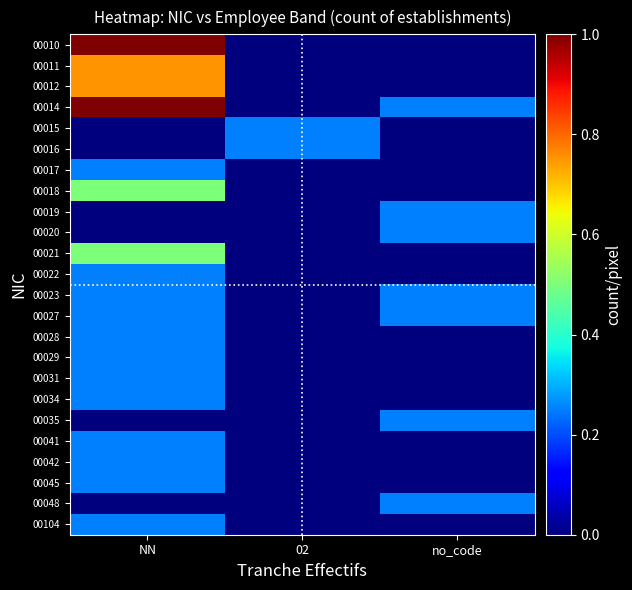

Reading right to left, what are all the values shown in this chart?

00010: no_code=0.0	02=0.0	NN=1.0
00011: no_code=0.0	02=0.0	NN=0.8
00012: no_code=0.0	02=0.0	NN=0.8
00014: no_code=0.2	02=0.0	NN=1.0
00015: no_code=0.0	02=0.2	NN=0.0
00016: no_code=0.0	02=0.2	NN=0.0
00017: no_code=0.0	02=0.0	NN=0.2
00018: no_code=0.0	02=0.0	NN=0.5
00019: no_code=0.2	02=0.0	NN=0.0
00020: no_code=0.2	02=0.0	NN=0.0
00021: no_code=0.0	02=0.0	NN=0.5
00022: no_code=0.0	02=0.0	NN=0.2
00023: no_code=0.2	02=0.0	NN=0.2
00027: no_code=0.2	02=0.0	NN=0.2
00028: no_code=0.0	02=0.0	NN=0.2
00029: no_code=0.0	02=0.0	NN=0.2
00031: no_code=0.0	02=0.0	NN=0.2
00034: no_code=0.0	02=0.0	NN=0.2
00035: no_code=0.2	02=0.0	NN=0.0
00041: no_code=0.0	02=0.0	NN=0.2
00042: no_code=0.0	02=0.0	NN=0.2
00045: no_code=0.0	02=0.0	NN=0.2
00048: no_code=0.2	02=0.0	NN=0.0
00104: no_code=0.0	02=0.0	NN=0.2